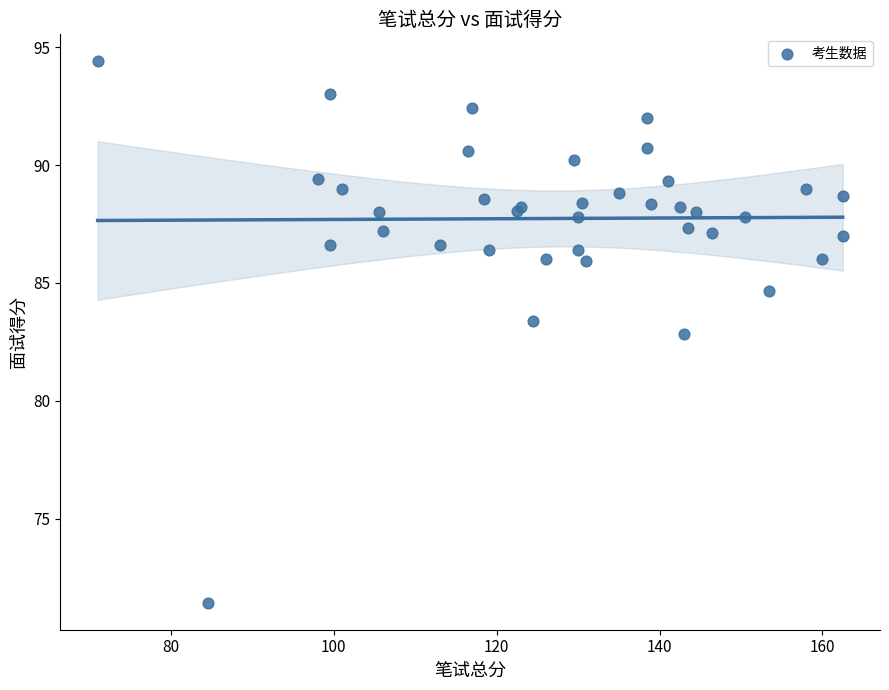

What Y value in the scatter plot is closest to 82?

82.8